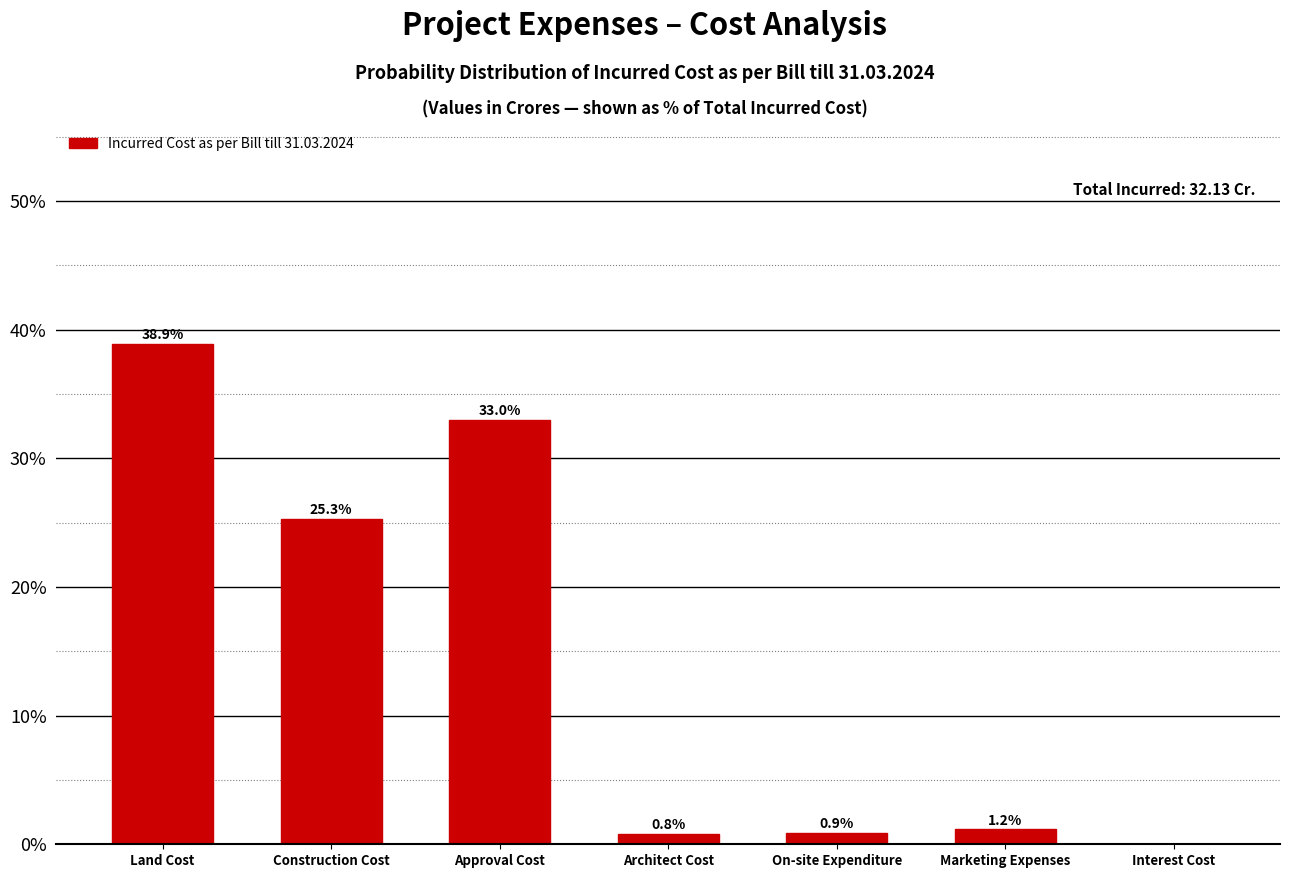

Reading right to left, extract all data points from this chart.

Interest Cost=0.0	Marketing Expenses=1.2	On-site Expenditure=0.9	Architect Cost=0.8	Approval Cost=33.0	Construction Cost=25.3	Land Cost=38.9